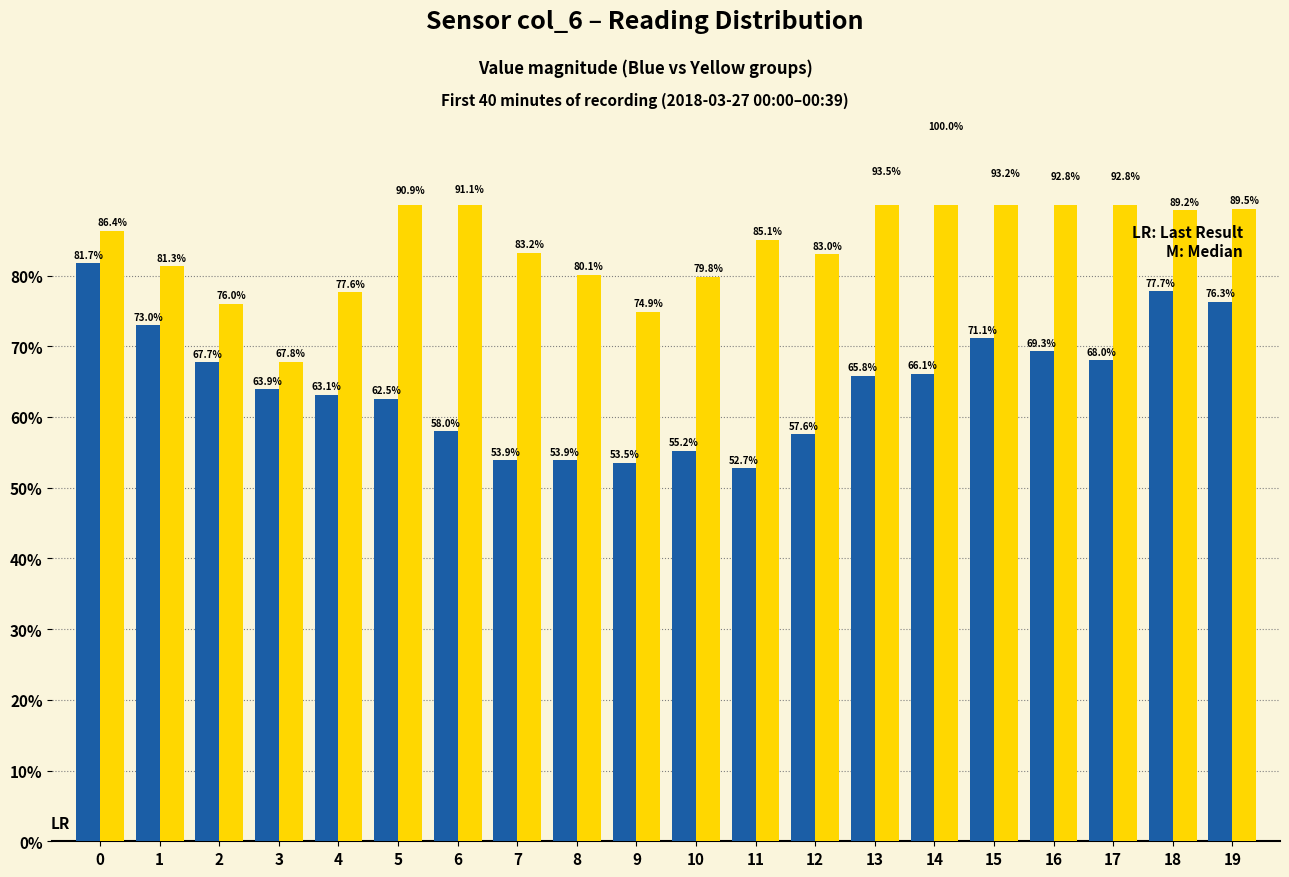

At 16, list the series in order from largest to smallest.

Minute (Yellow), Hour (Blue)